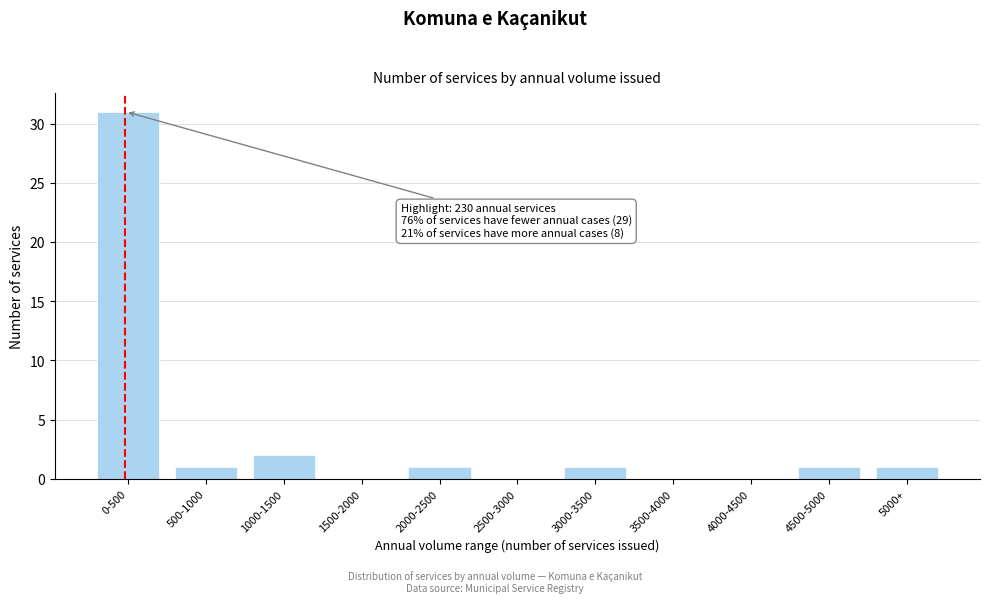

Reading left to right, transcribe all the data shown in this chart.

0-500=31	500-1000=1	1000-1500=2	1500-2000=0	2000-2500=1	2500-3000=0	3000-3500=1	3500-4000=0	4000-4500=0	4500-5000=1	5000+=1